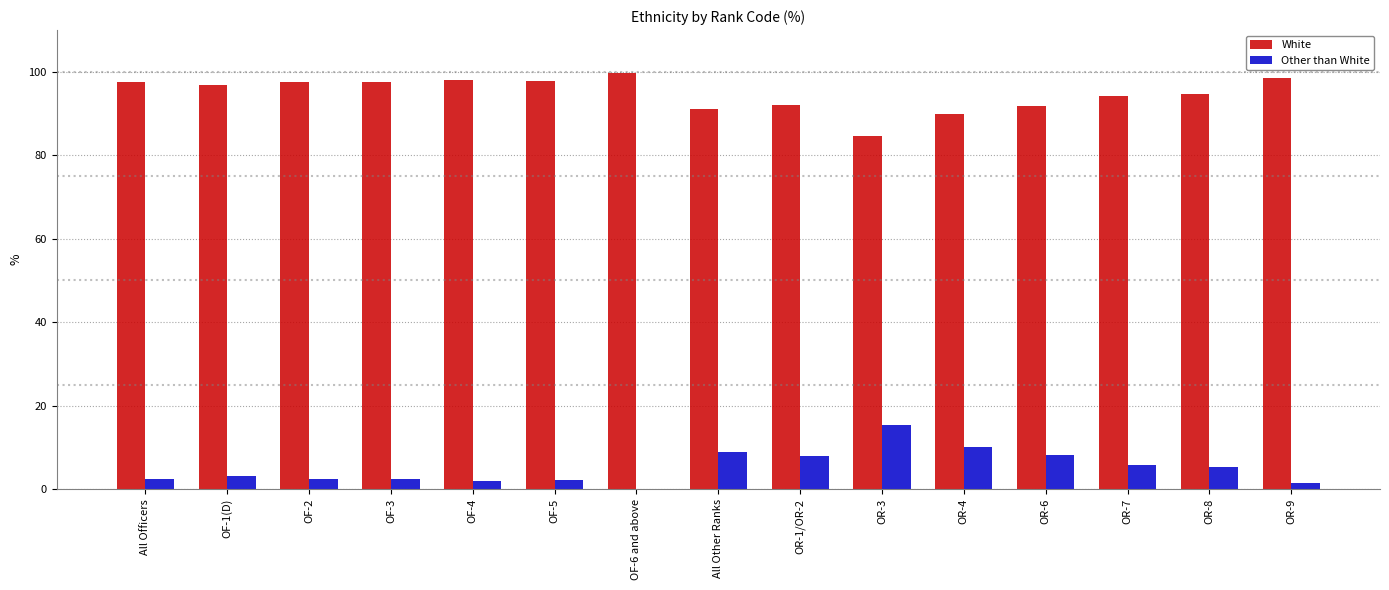

What are all the series names shown in the legend?

White, Other than White